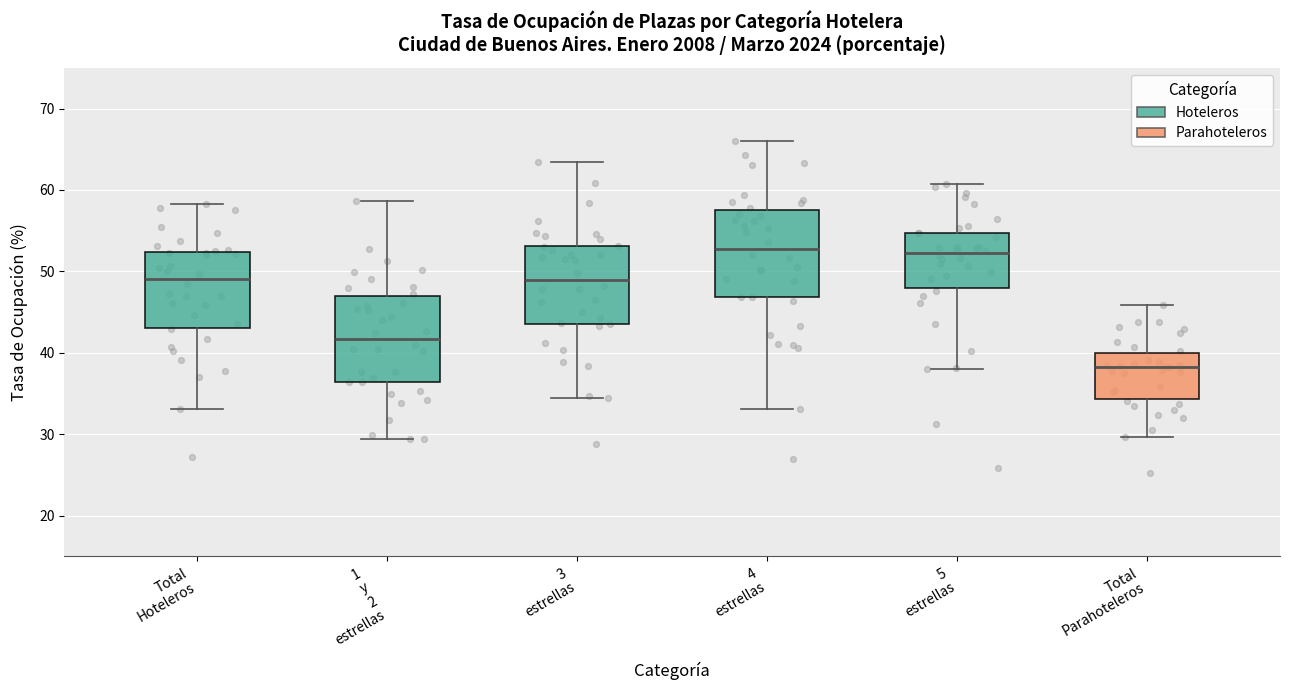

Reading left to right, read every box against the y-axis: the position of its median line, the range the box covers, and the ends of its whiskers. The values are not printed on the chart, so give them approximately, as read against the axis.

Total Hoteleros: median 49, box 43 to 52, whiskers 33 to 58
1 y 2 estrellas: median 42, box 36 to 47, whiskers 29 to 59
3 estrellas: median 49, box 44 to 53, whiskers 34 to 63
4 estrellas: median 53, box 47 to 58, whiskers 33 to 66
5 estrellas: median 52, box 48 to 55, whiskers 38 to 61
Total Parahoteleros: median 38, box 34 to 40, whiskers 30 to 46